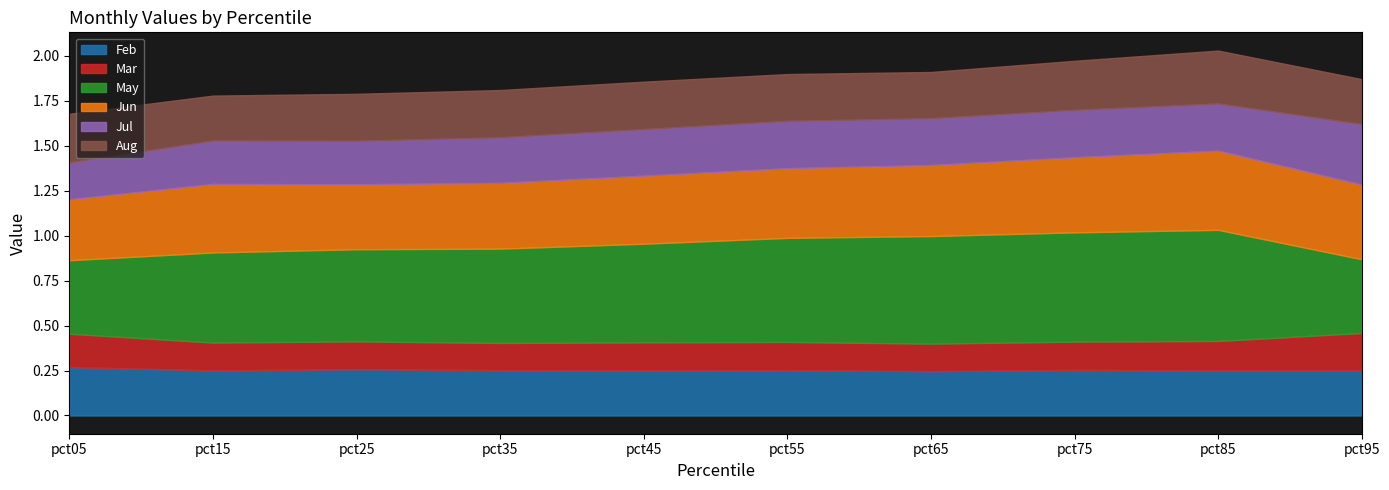

What is the difference between the May values at pct75 and pct95?

0.2